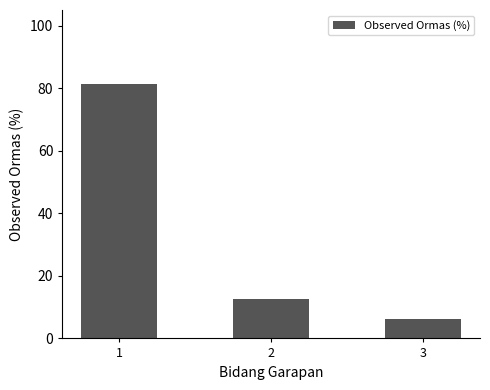

Is it true that the value at 1 is 135.7?

False